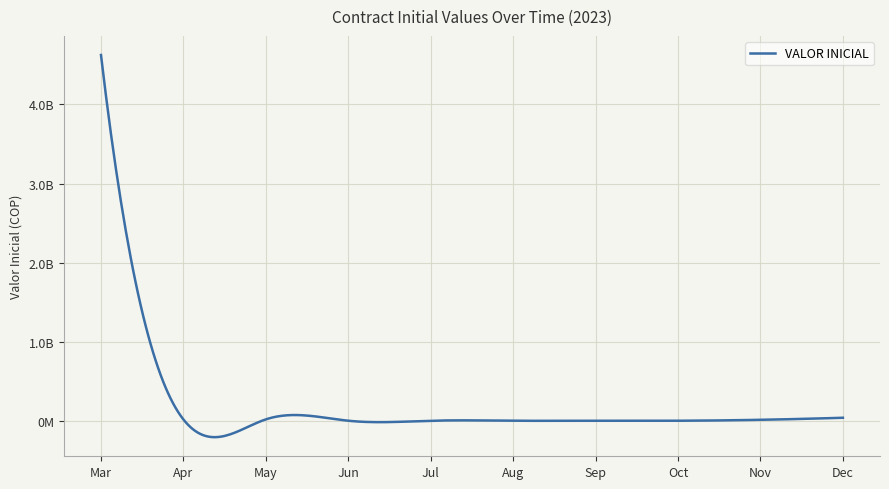

At which category does the chart reach its peak across all series?

Mar